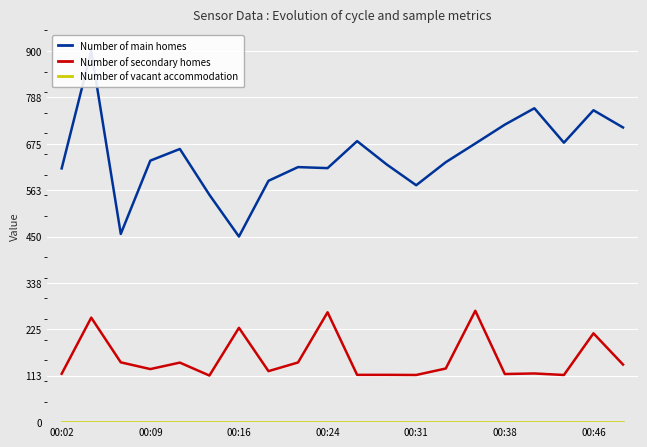

Rank the series by their average value, from lowest to highest.

Number of vacant accommodation, Number of secondary homes, Number of main homes